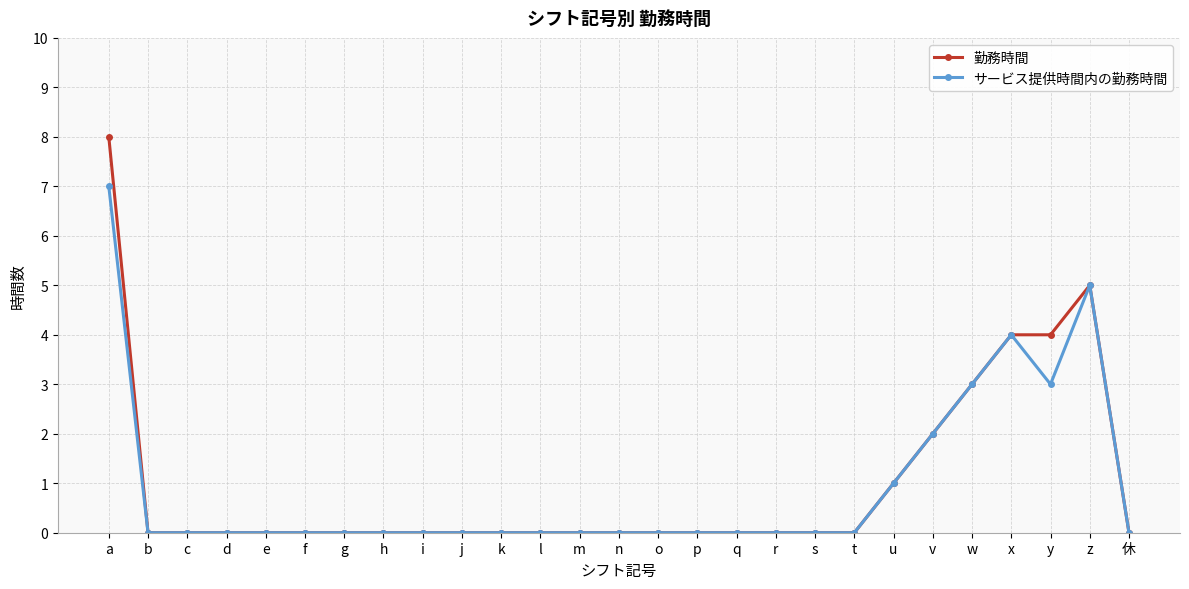

List the series in order of their peak value, highest first.

勤務時間, サービス提供時間内の勤務時間